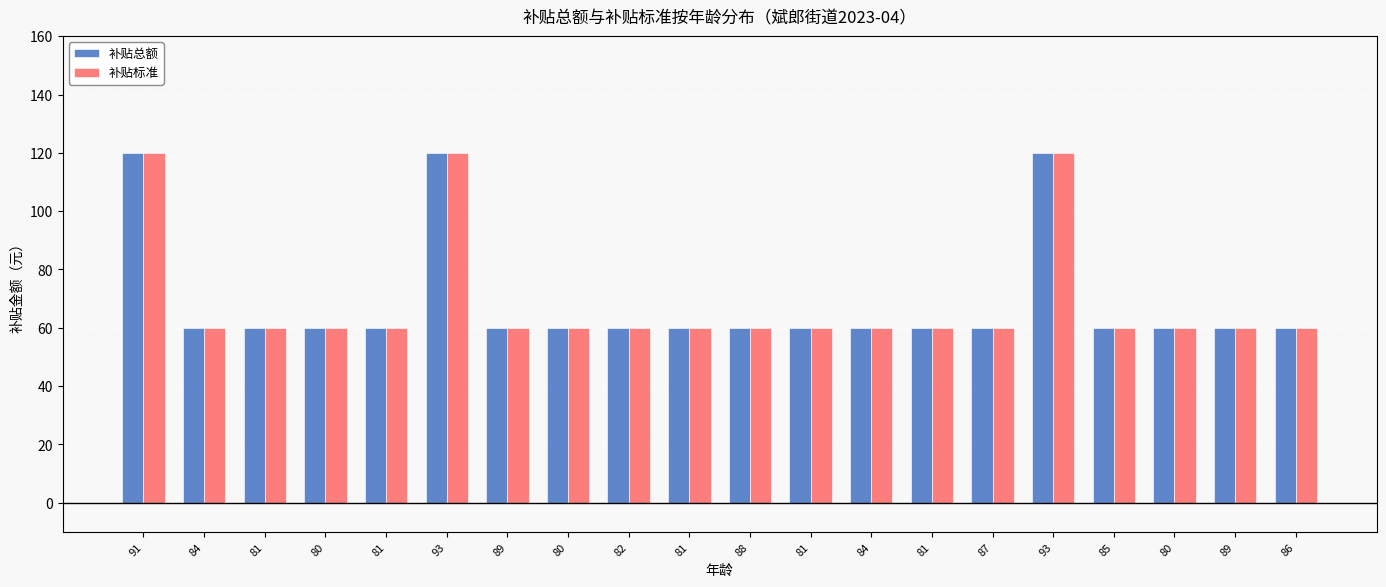

How many bars are there in each group?

2